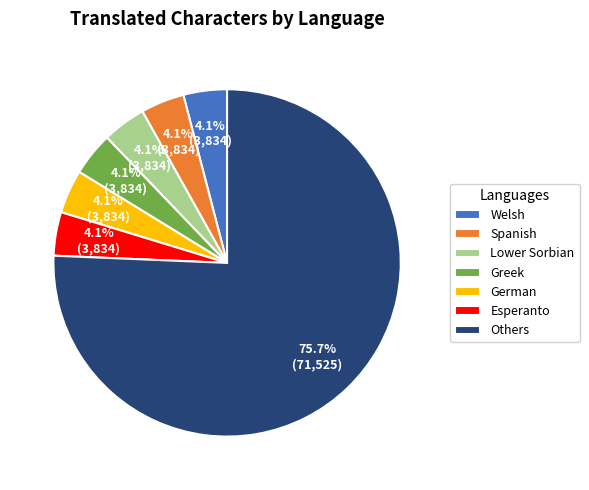

How many segments does this pie chart have?

7